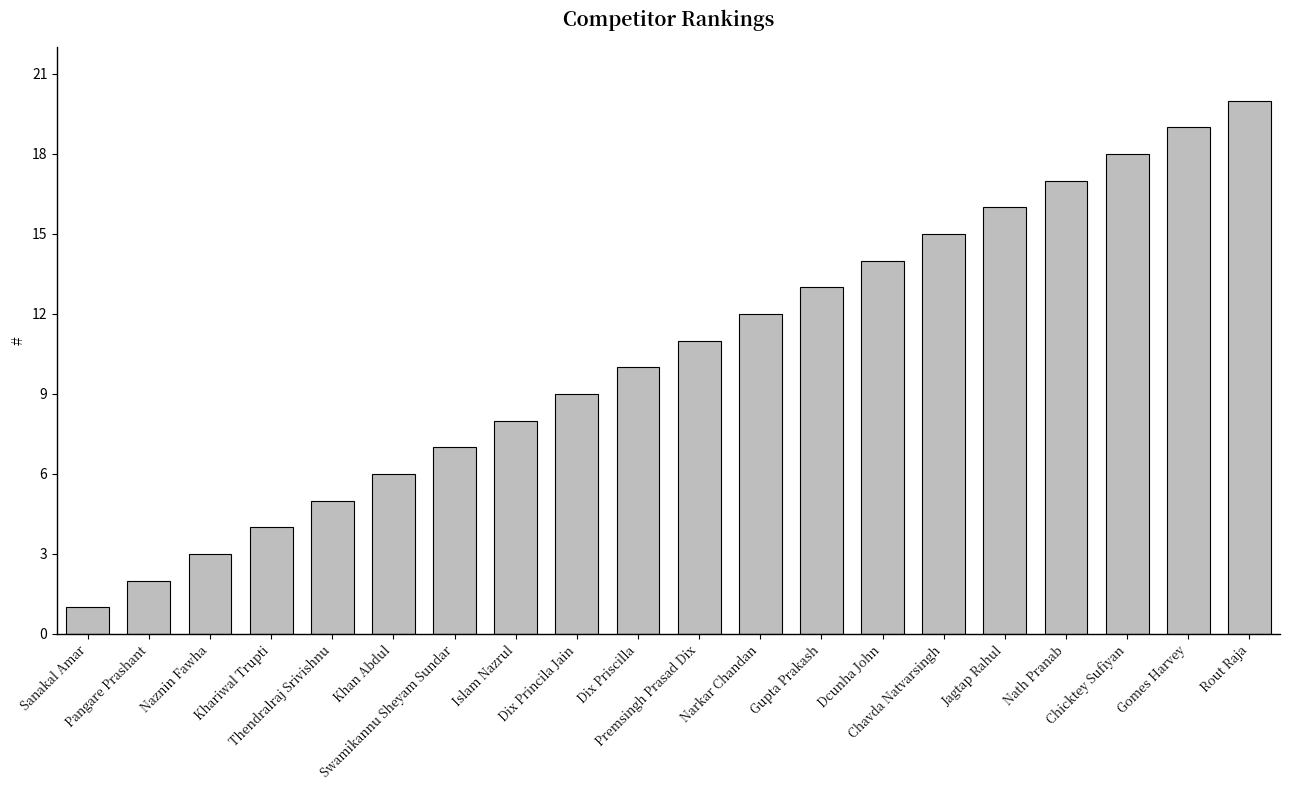

The value at Naznin Fawha is 1. True or false?

False